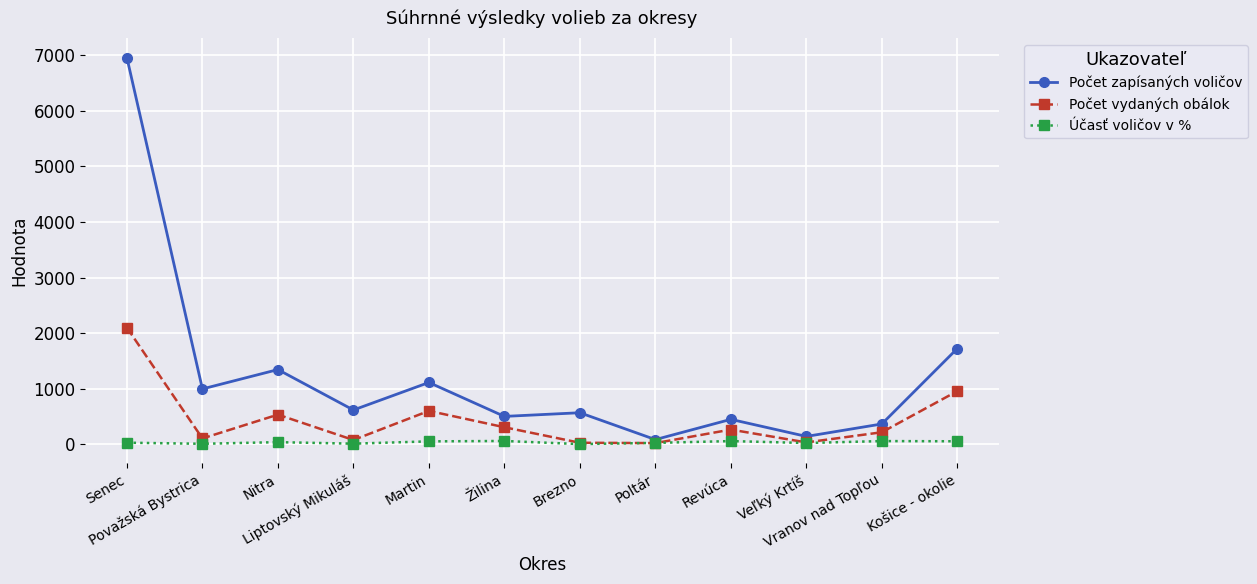

Is the value of Účasť voličov v % at Vranov nad Topľou greater than the value of Počet zapísaných voličov at Senec?

No